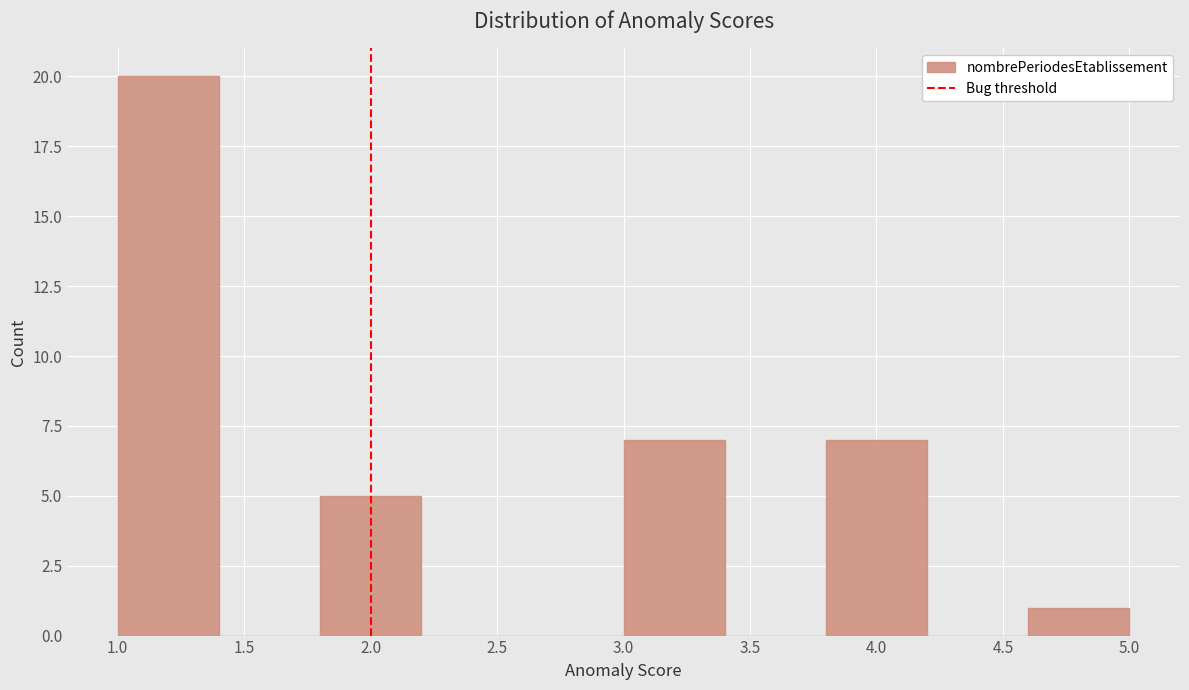

Reading left to right, list every bar in this chart as the range it spans on the x-axis followed by its height. The values are not printed on the chart, so give them approximately, as read against the axis.

1.0 to 1.4: 20
1.4 to 1.8: 0
1.8 to 2.2: 5
2.2 to 2.6: 0
2.6 to 3.0: 0
3.0 to 3.4: 7
3.4 to 3.8: 0
3.8 to 4.2: 7
4.2 to 4.6: 0
4.6 to 5.0: 1